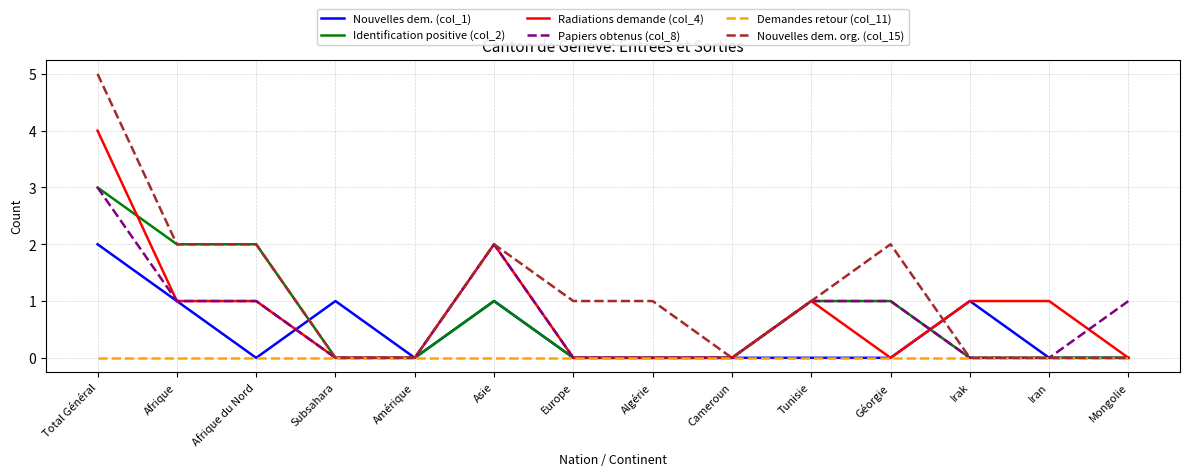

Which label corresponds to the largest value in the chart?

Total Général